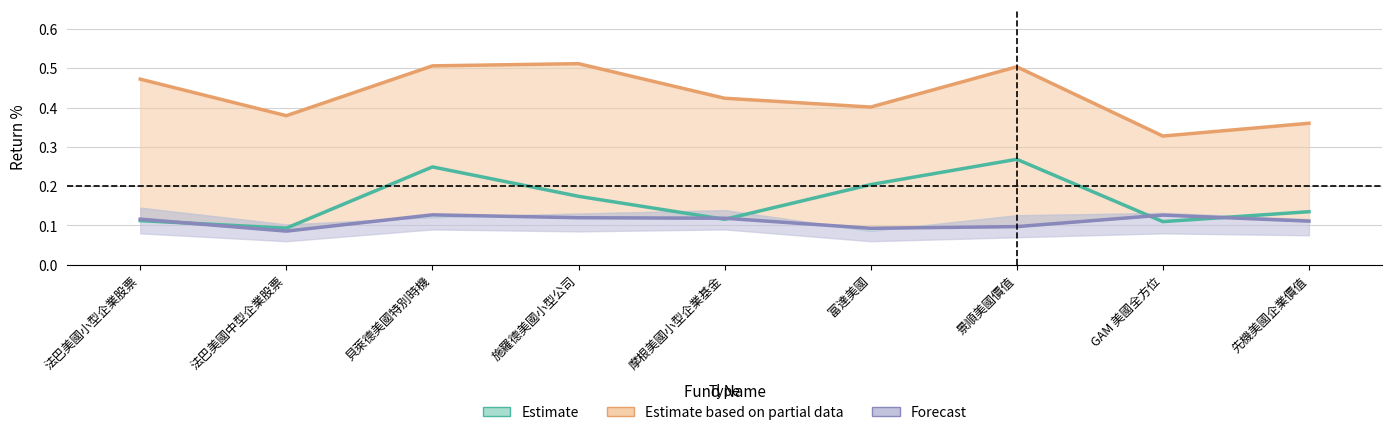

What is the average value of the YTD% lower series?

0.1